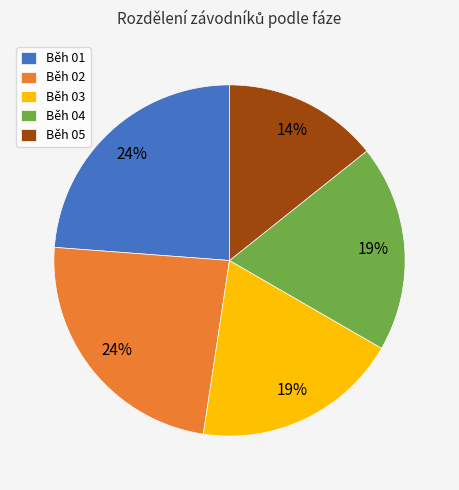

How many segments does this pie chart have?

5